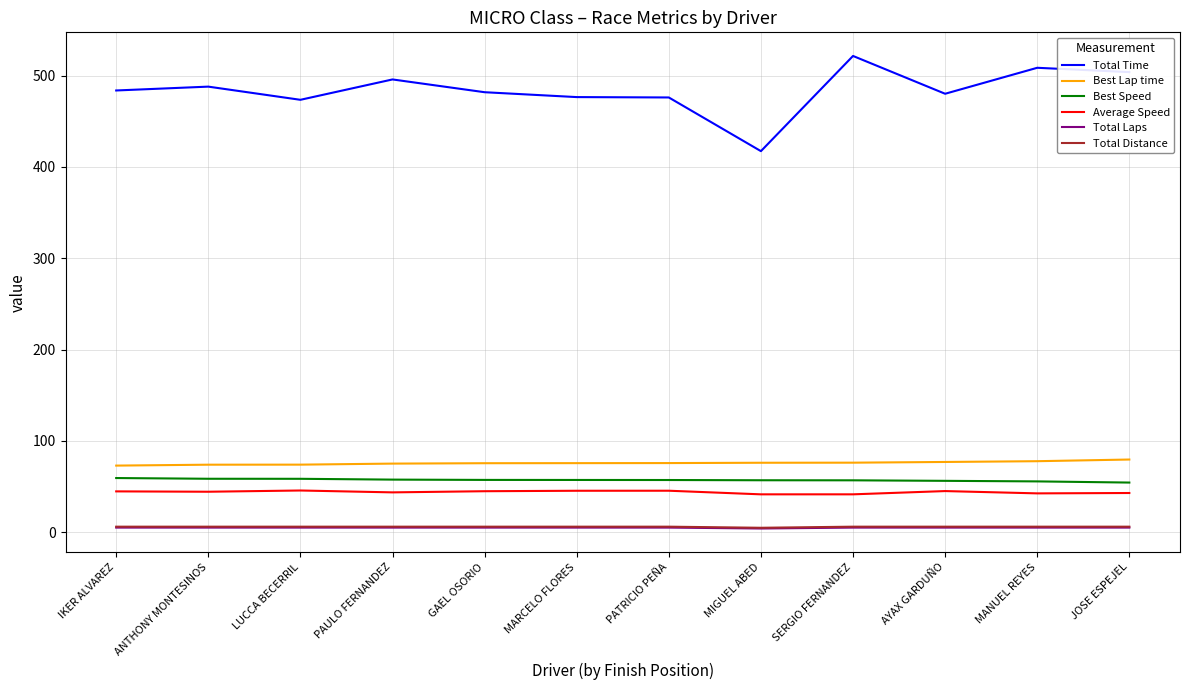

At which label does Total Time reach its minimum?

MIGUEL ABED